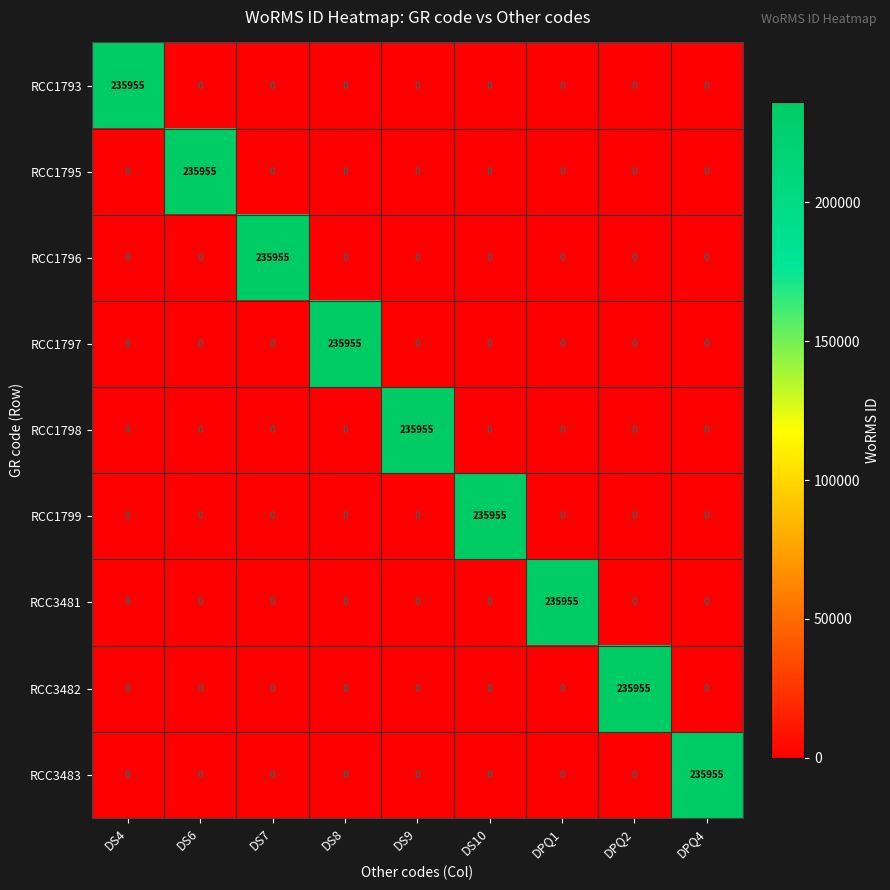

The RCC1796 series shows 150042 at DS7. True or false?

False